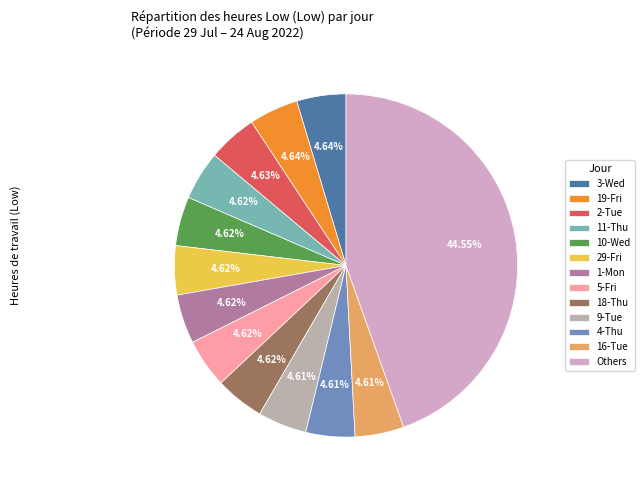

To the nearest percent, what is the average slice percentage?

8%